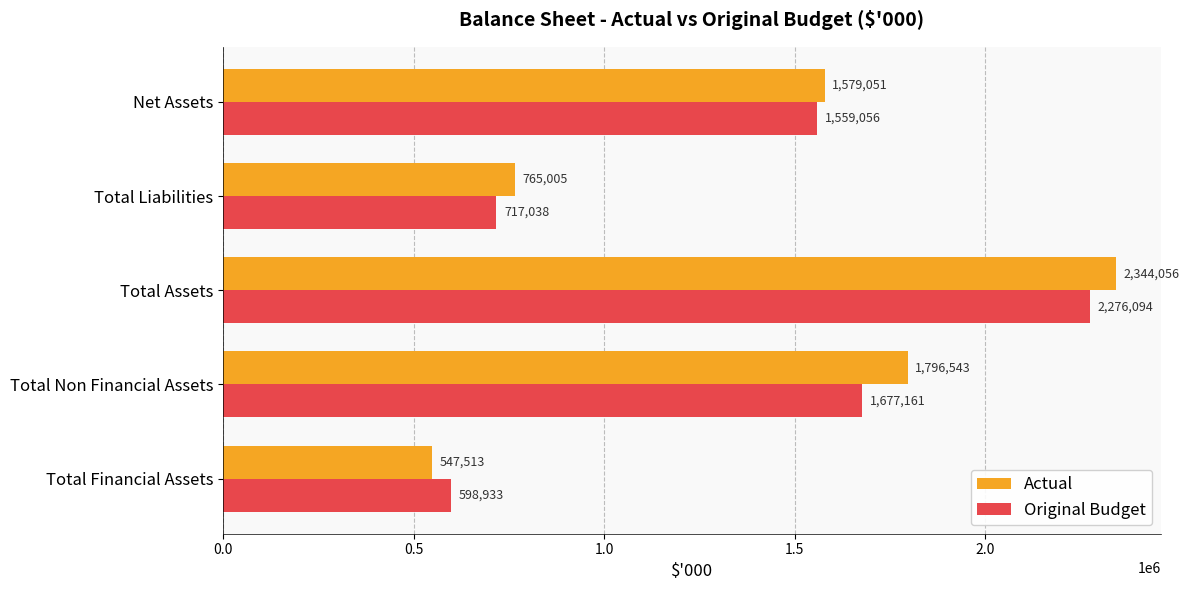

Rank the categories by Original Budget value from highest to lowest.

Total Assets, Total Non Financial Assets, Net Assets, Total Liabilities, Total Financial Assets